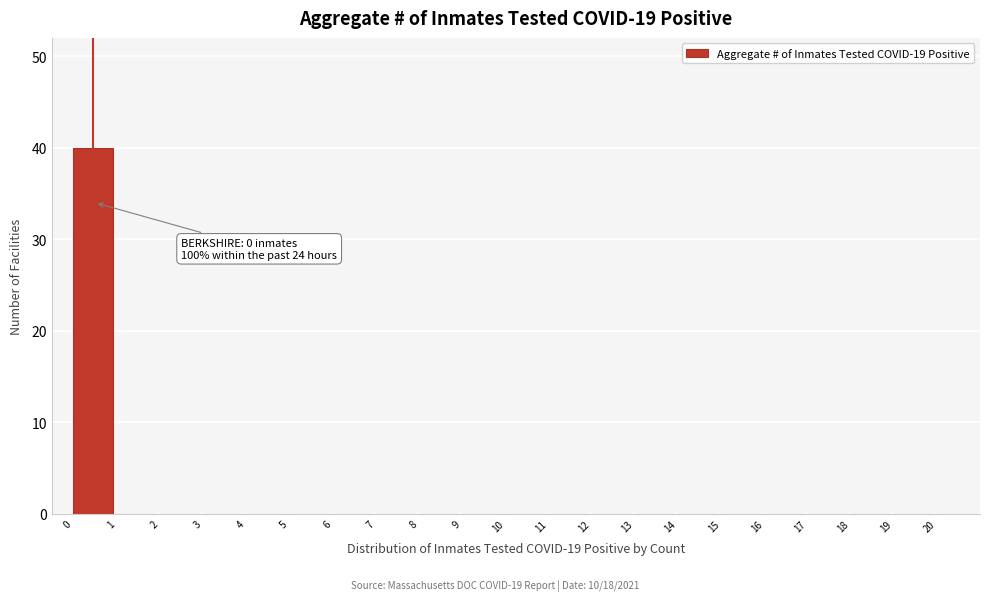

Over which range of the x-axis is the bar tallest?

0 to 1